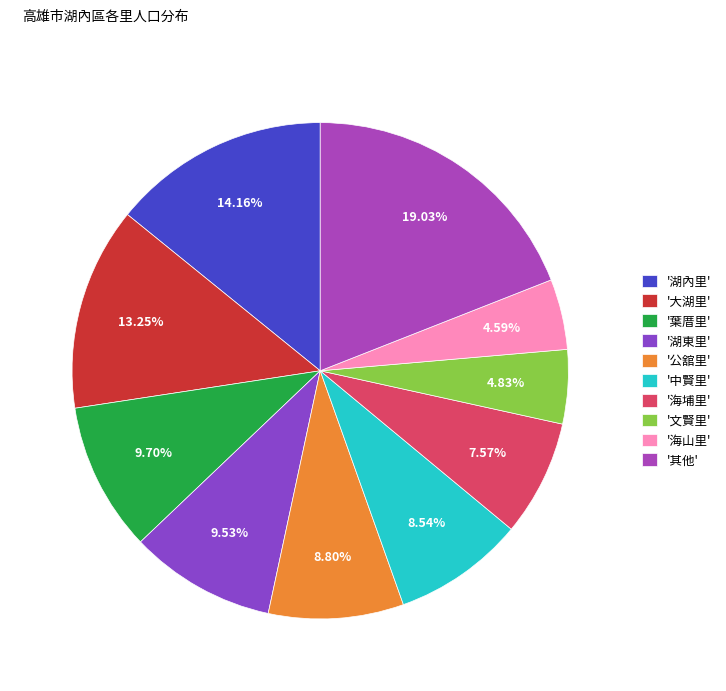

Count the number of slices in the pie.

10